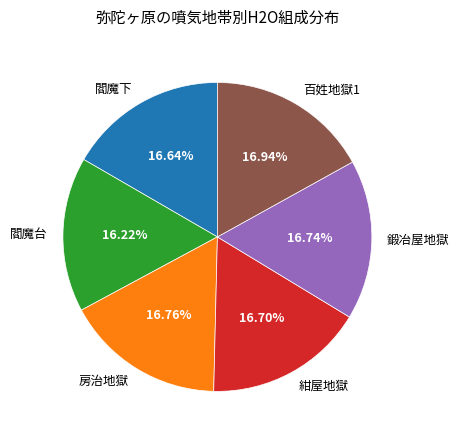

What percentage is the 房治地獄 slice, to the nearest percent?

17%